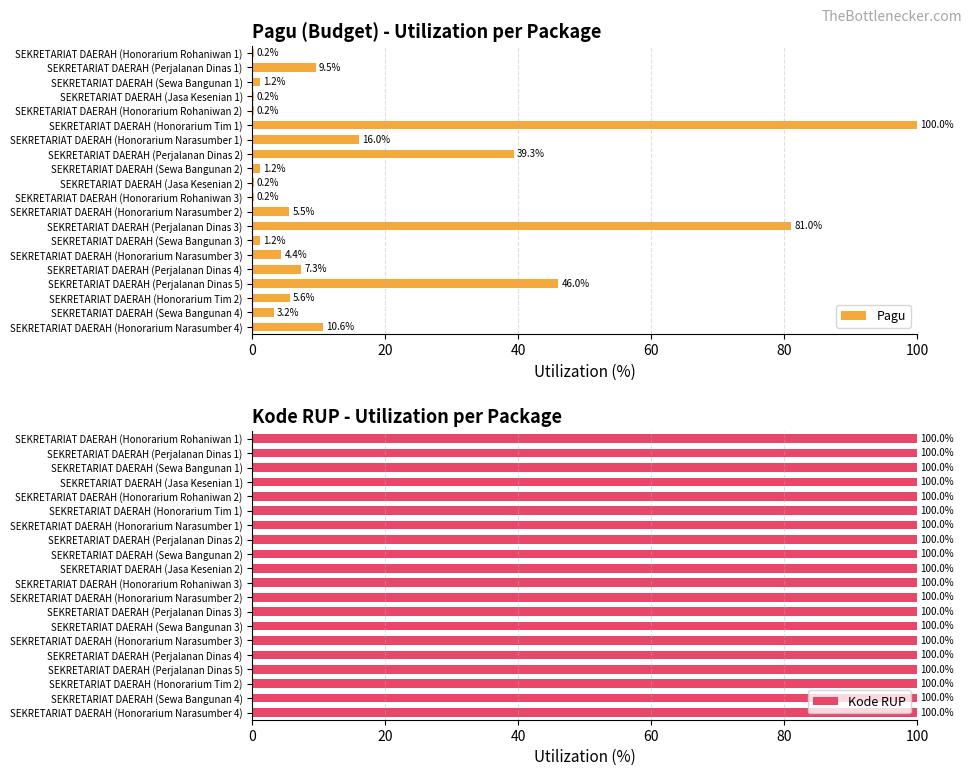

How many bars are there in total?

40